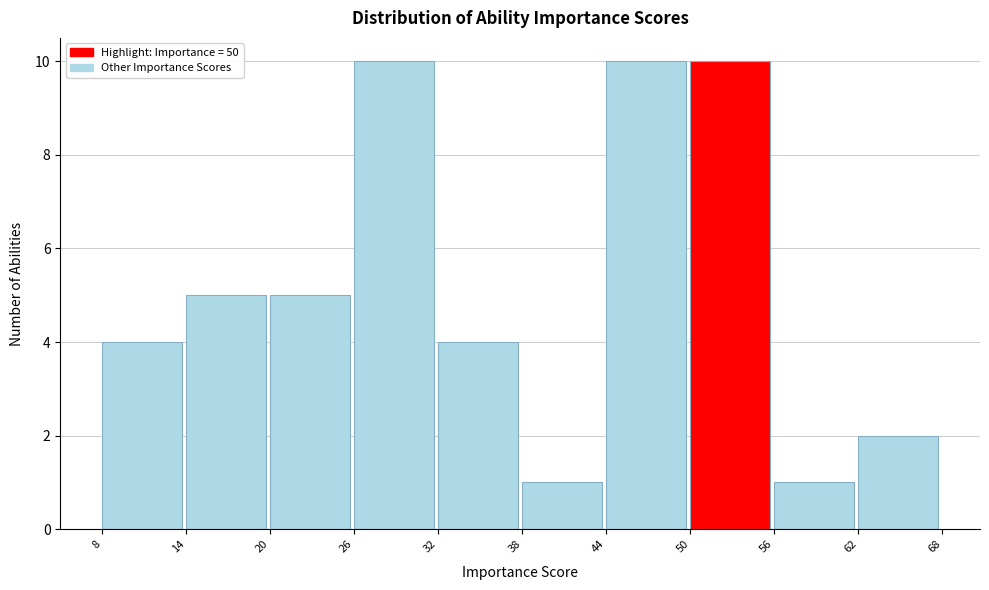

What is the height of the bar covering 26 to 32 on the x-axis? The values are not printed on the chart, so give them approximately, as read against the axis.

10